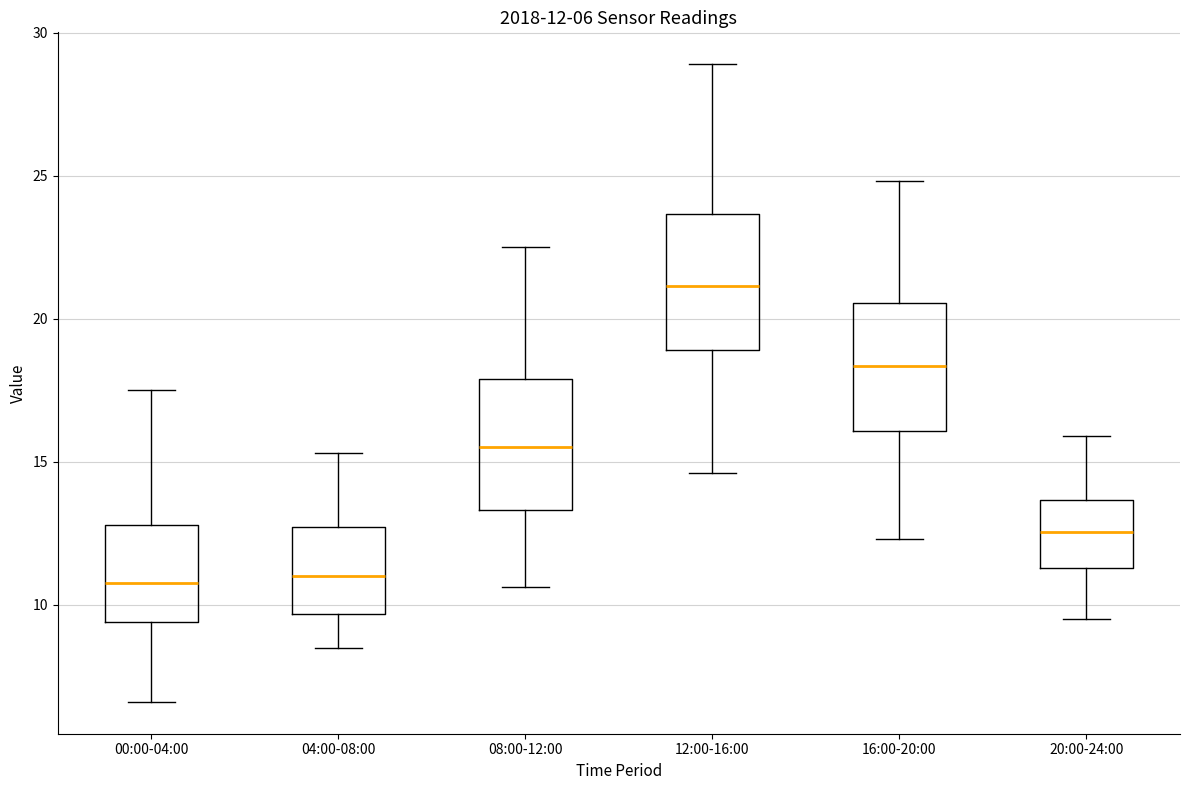

Which box has the highest median line?

12:00-16:00